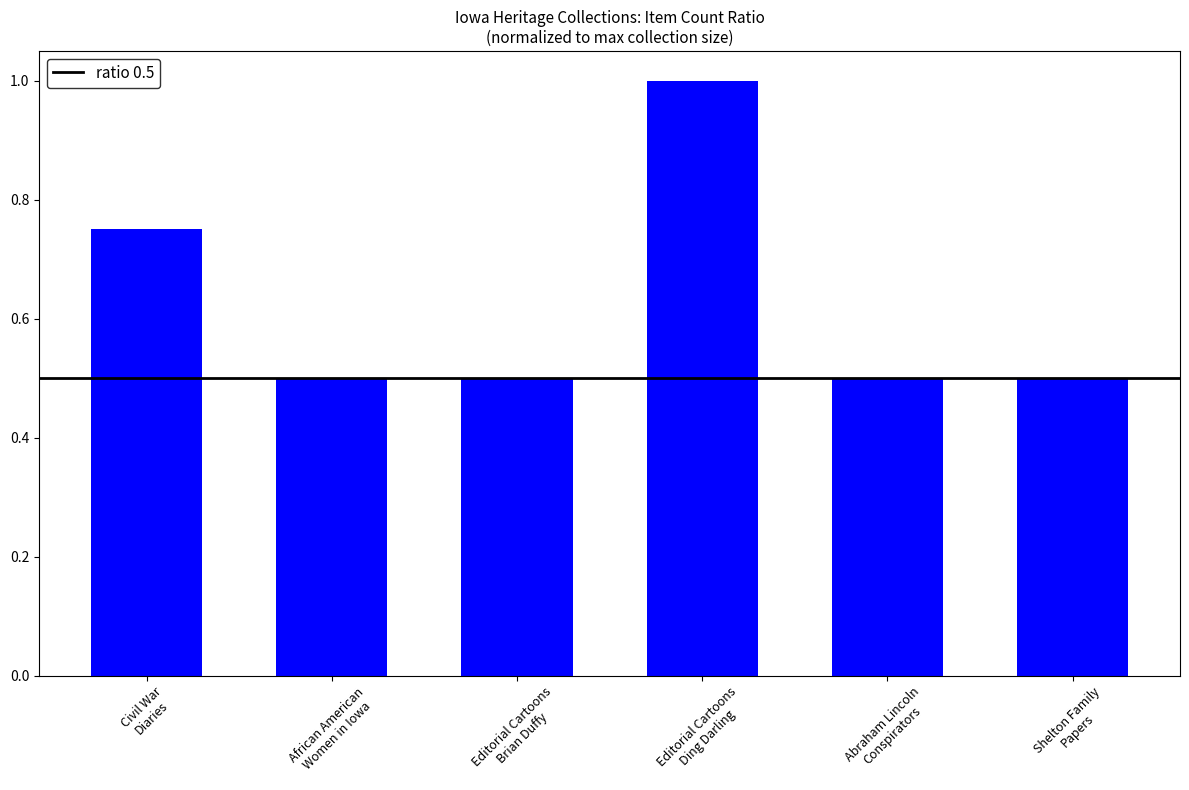

What is the average value?

0.6